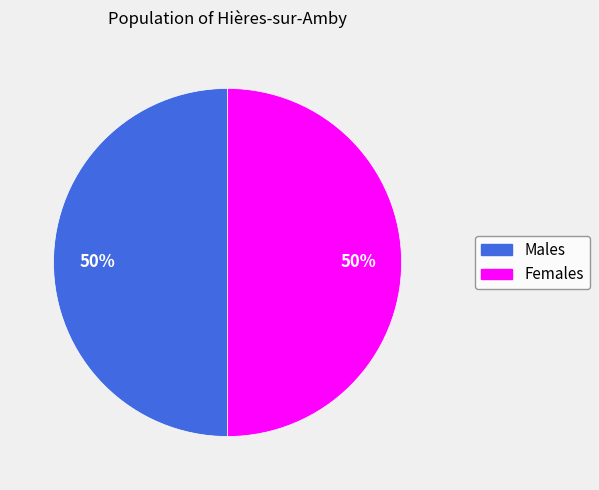

To the nearest percent, what percentage of the pie is Males?

50%